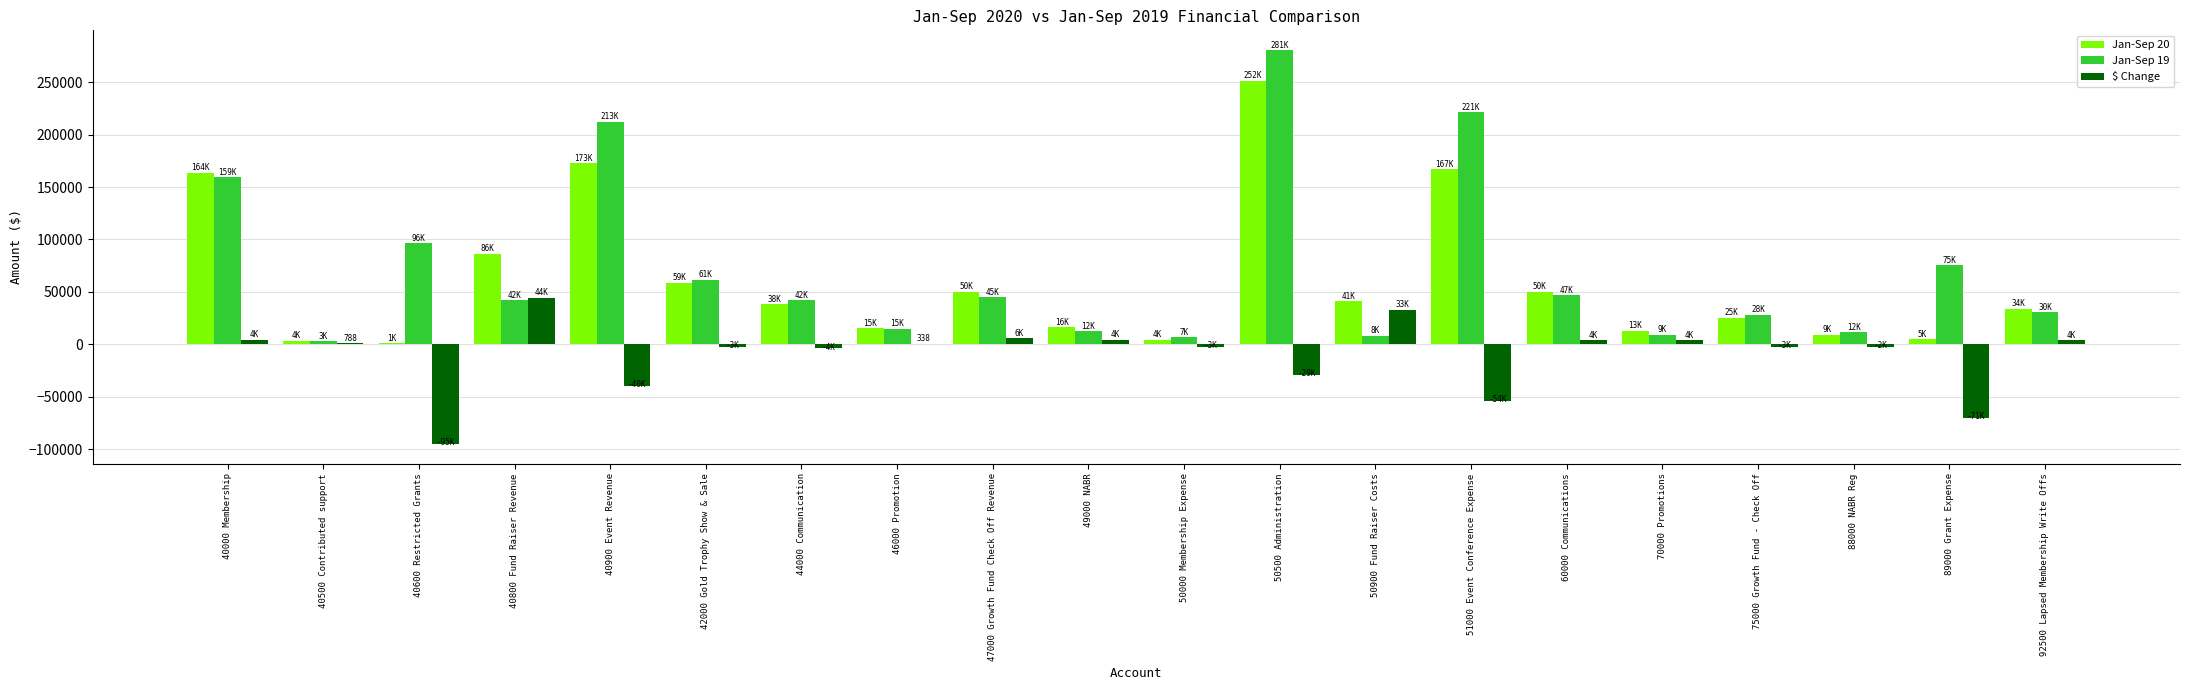

What are all the series names shown in the legend?

Jan-Sep 20, Jan-Sep 19, $ Change